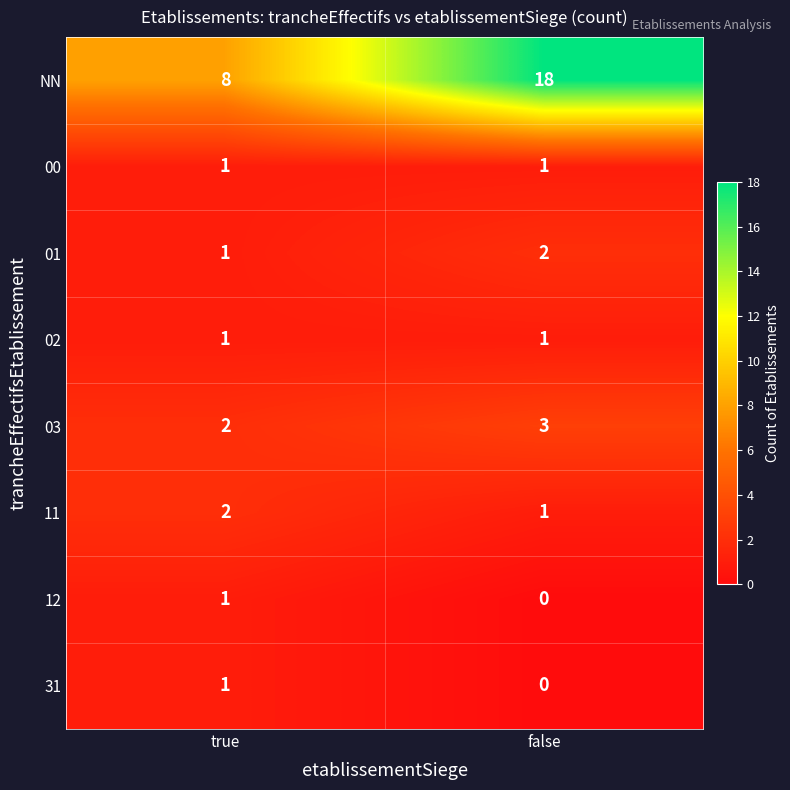

At which label does 03 reach its peak?

false